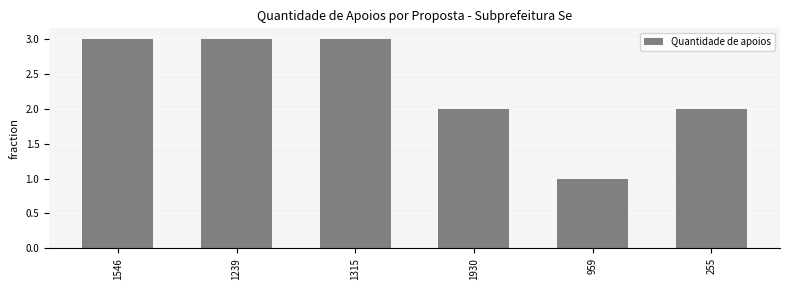

What is the label of the 6th bar from the left?

255